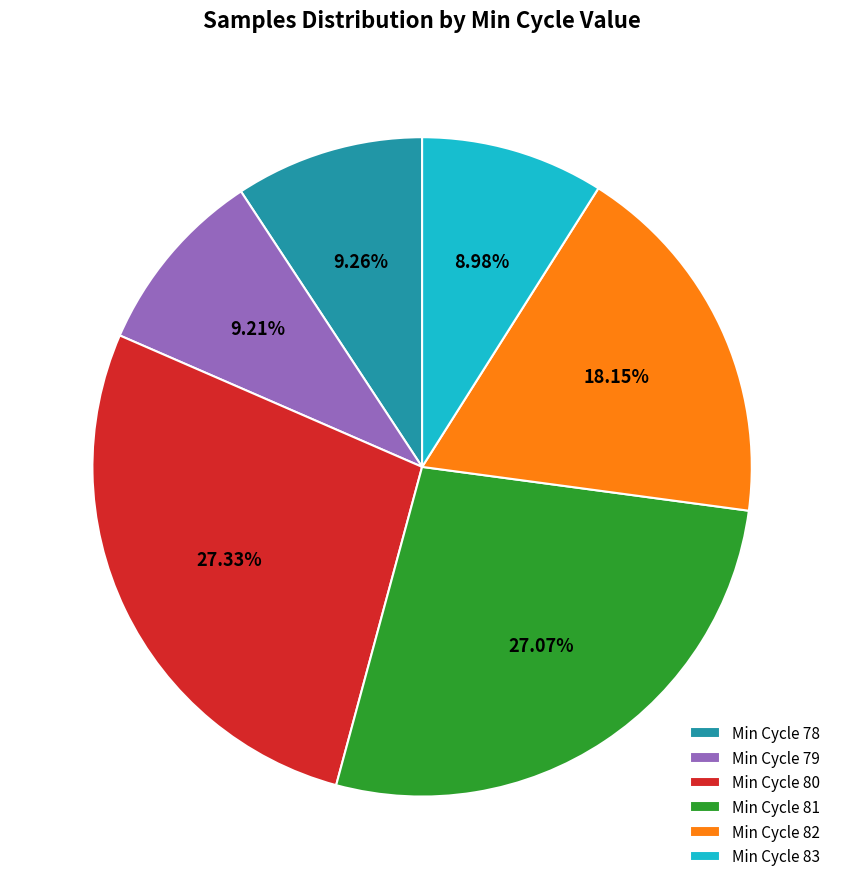

Is Min Cycle 81 the majority of the pie?

No